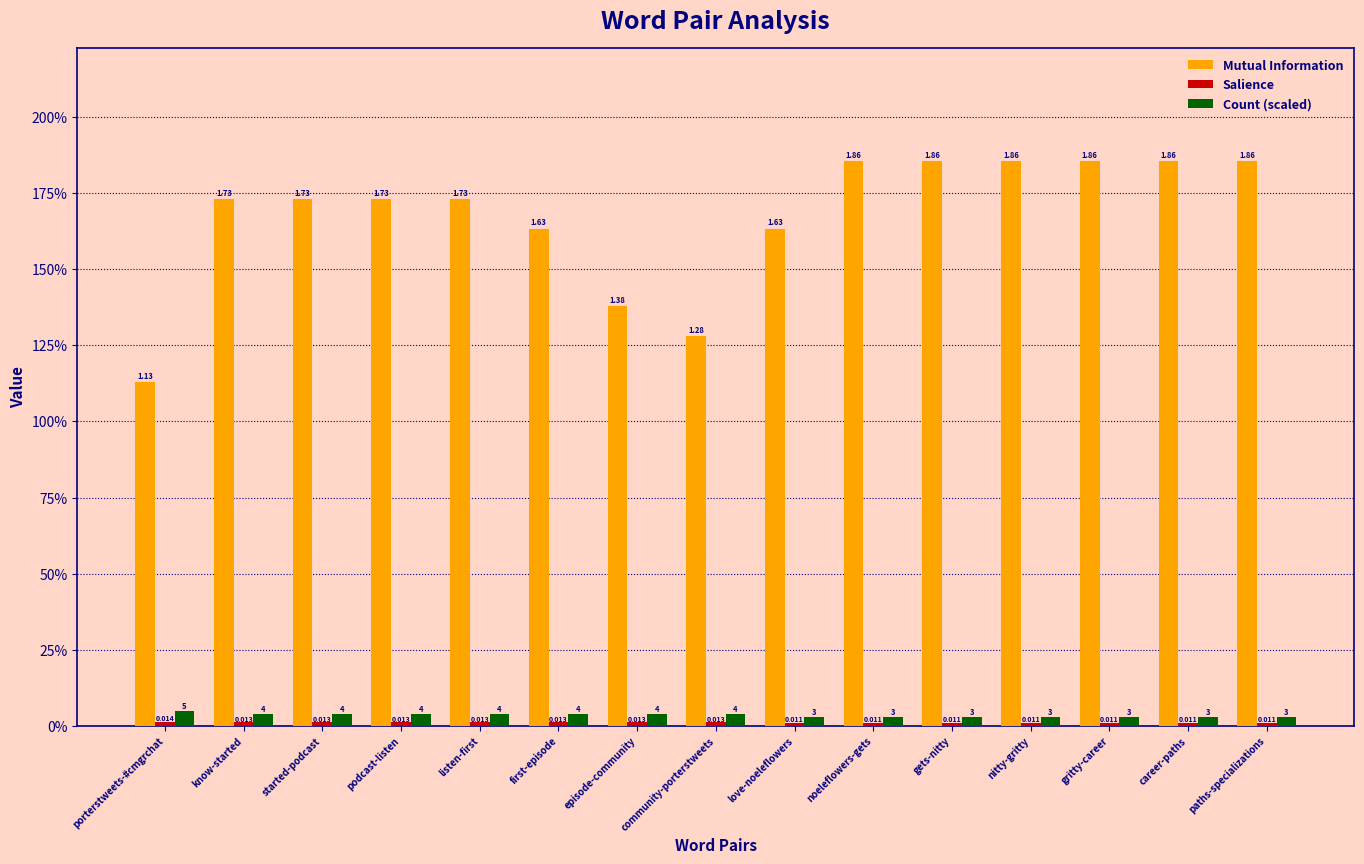

Between listen-first and gritty-career, which series saw the biggest shift?

Mutual Information